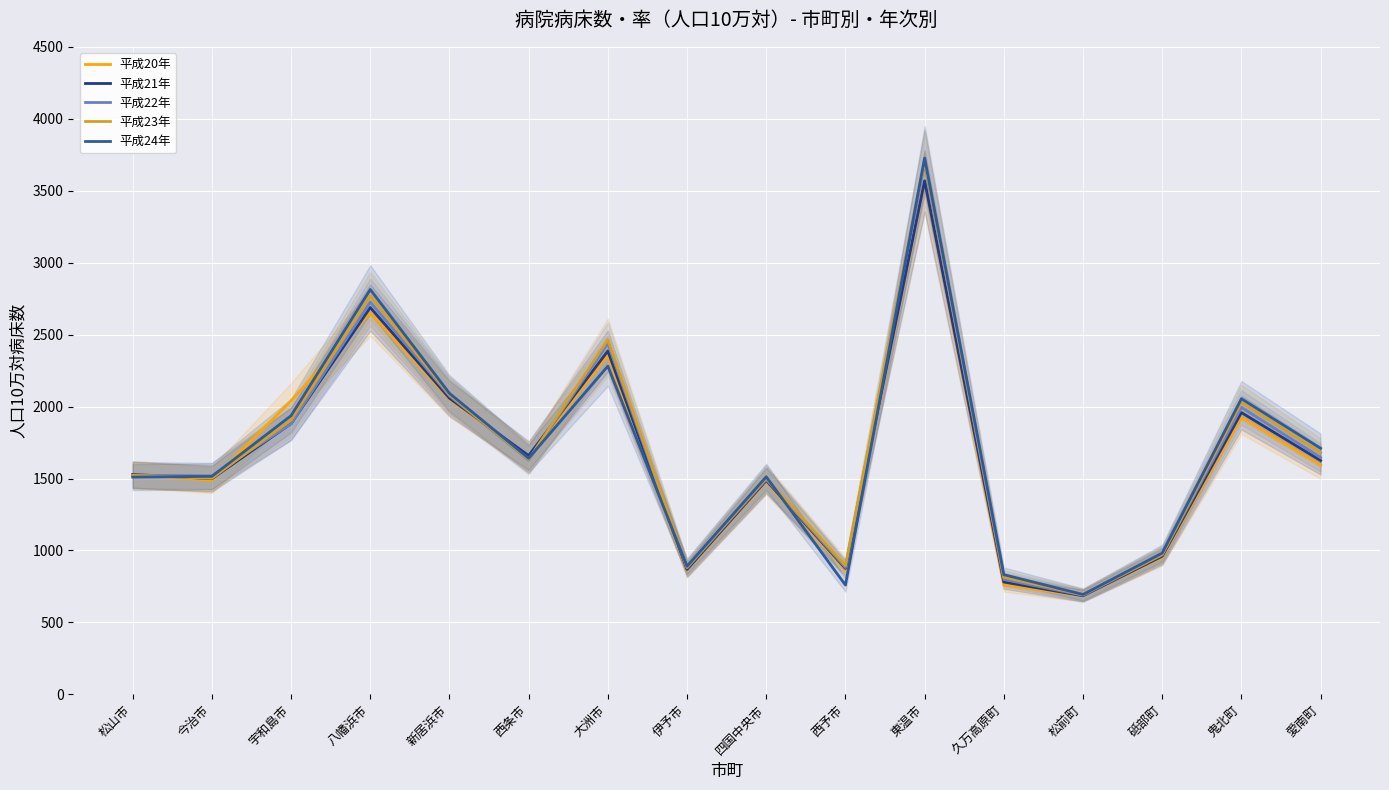

What is the sum of the 平成20年 values at 伊予市 and 愛南町?

2456.6